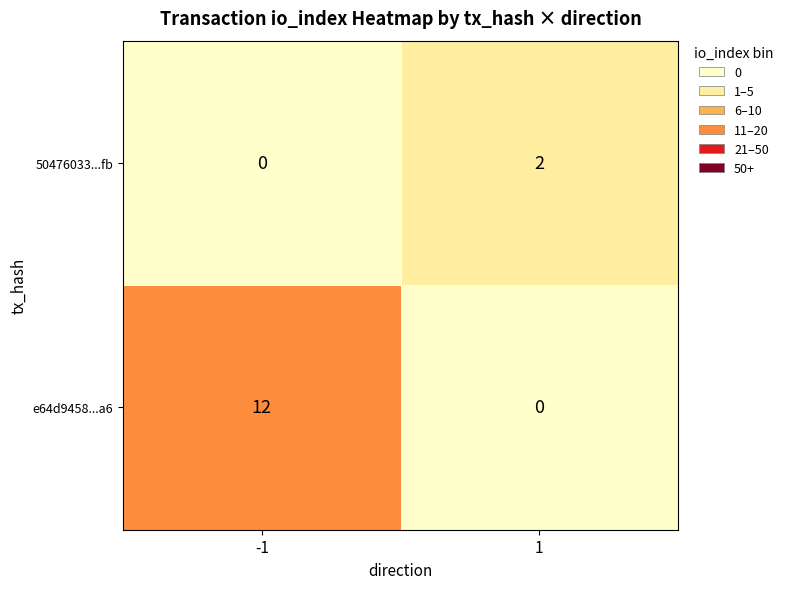

How many e64d9458939fc3515ca768c2710380f767b21a6 values are between -1 and 12?

2